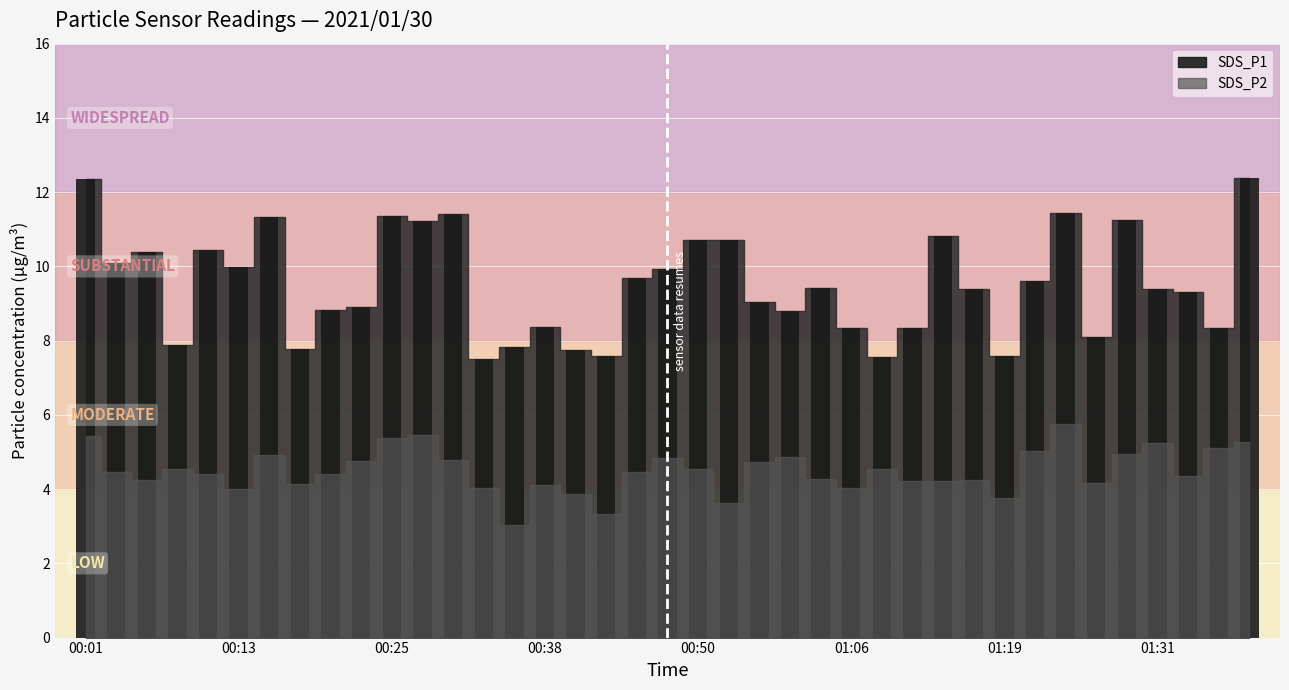

What is the sum of all values?

371.1